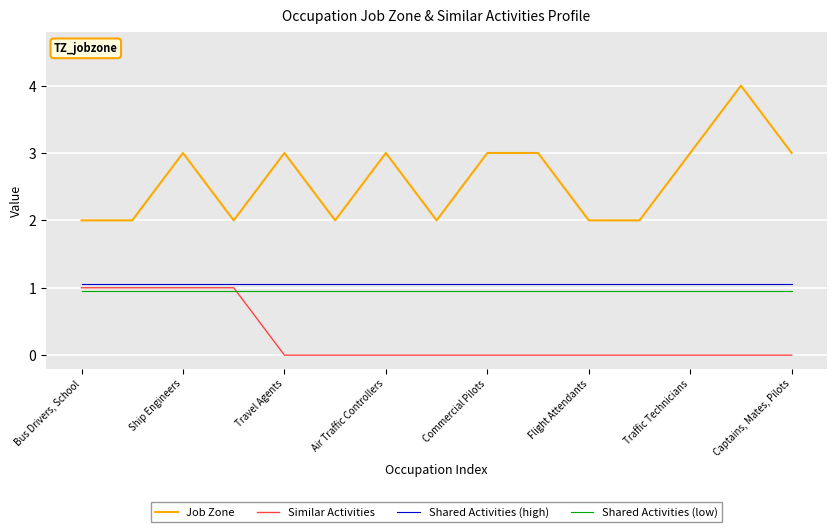

True or false: Job Zone and Similar Activities intersect in this chart.

False